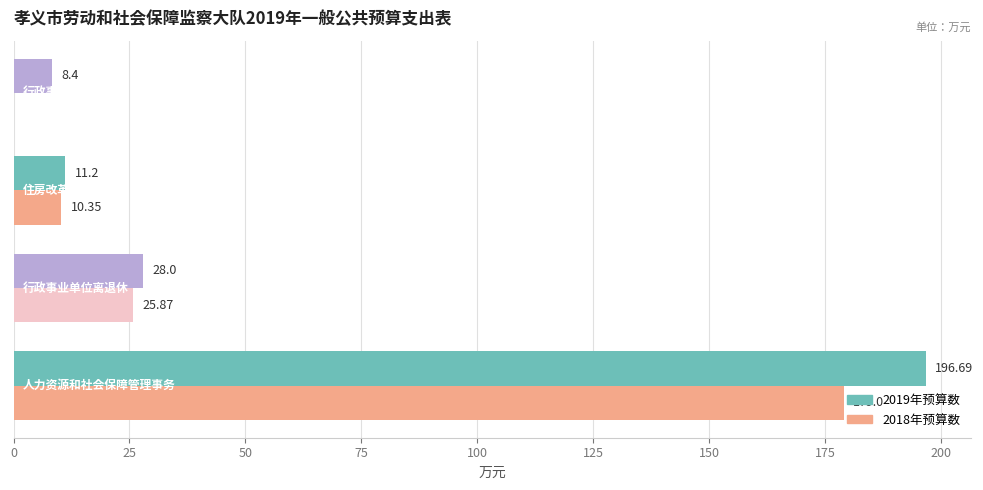

What is the greatest value displayed?

196.7